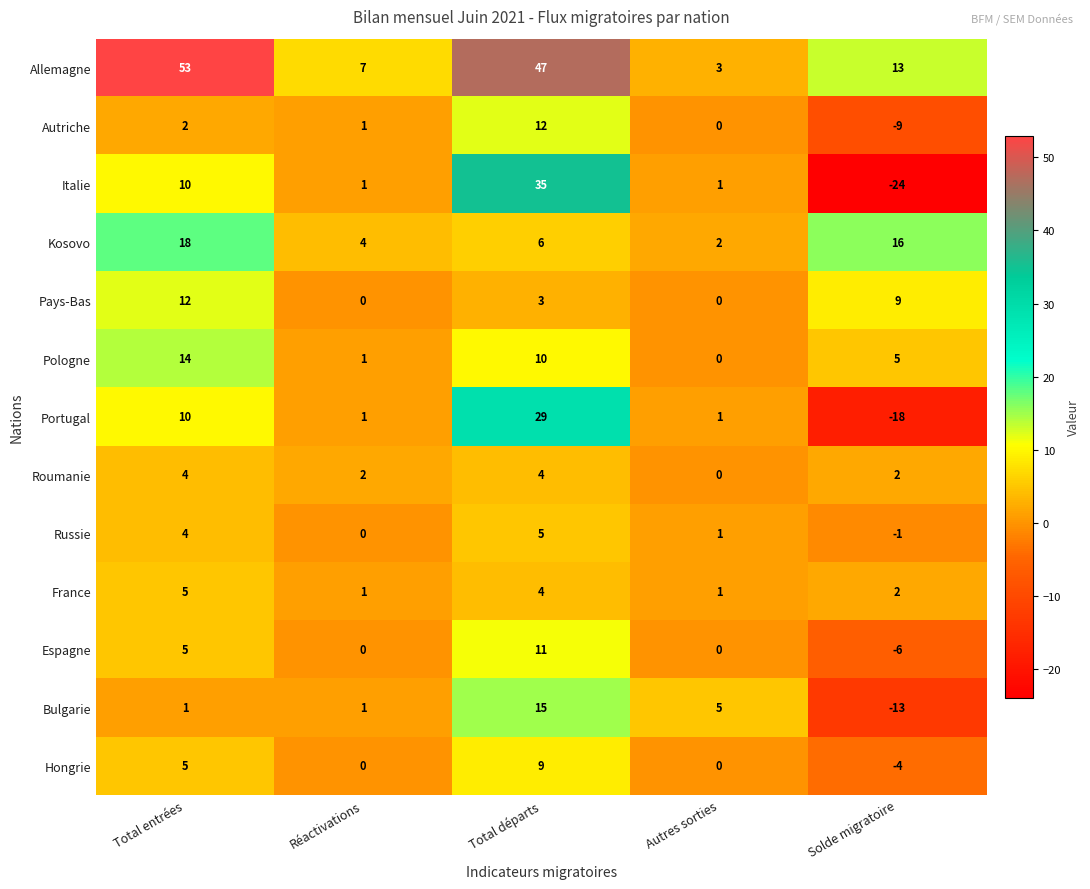

At which label is Kosovo closest to 10?

Total départs